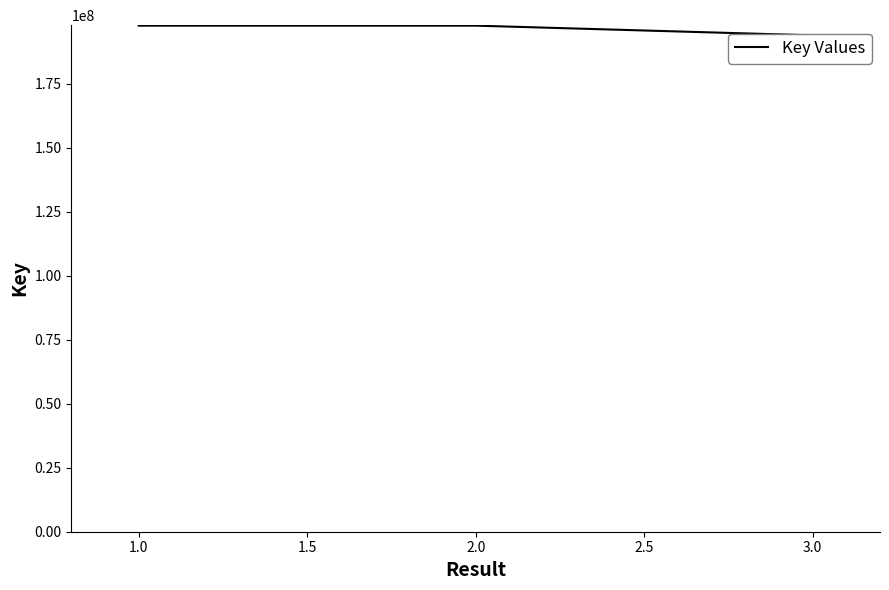

How many lines are shown in the chart?

1